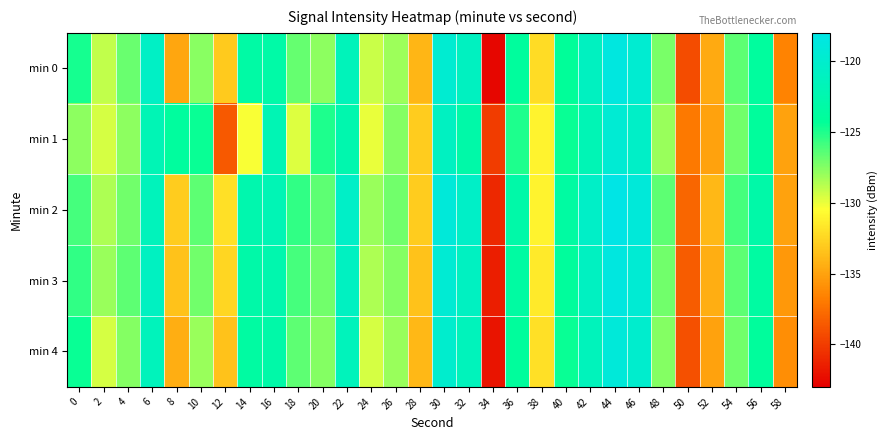

Which series changed the most between 30 and 34?

min 0